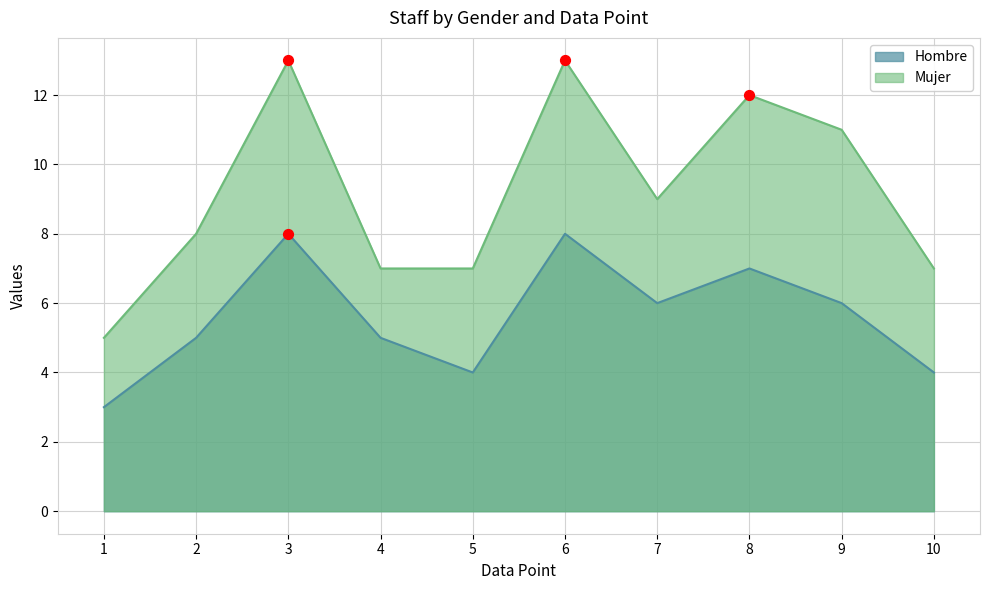

Which series contains the lowest Y value?

Hombre